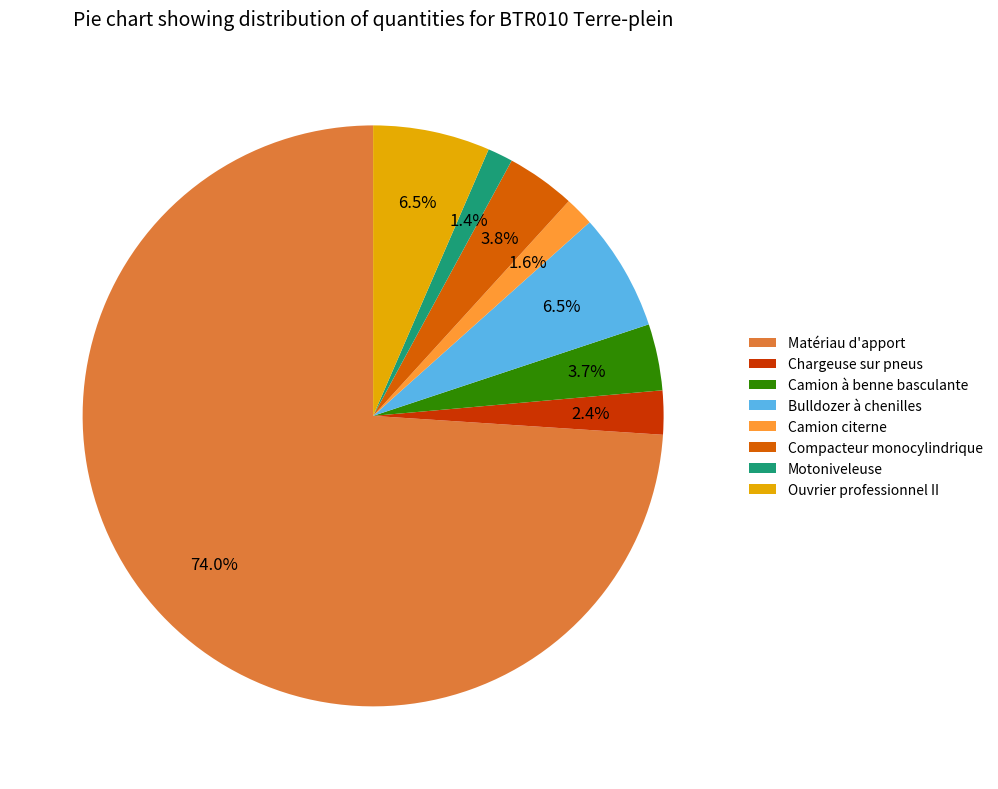

To the nearest percent, what is the combined percentage of Matériau d'apport and Compacteur monocylindrique?

78%